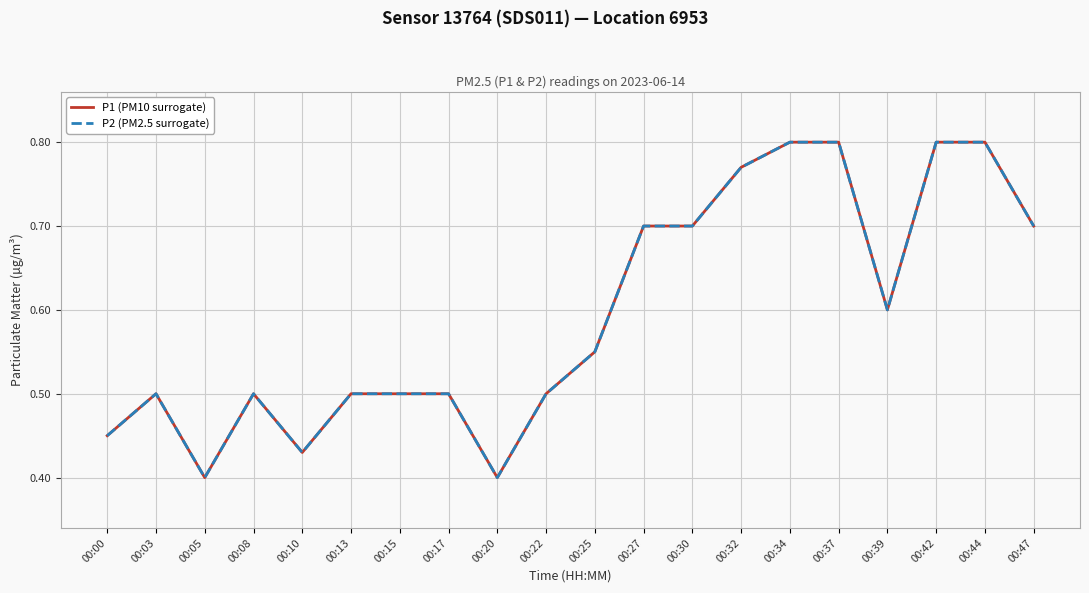

Reading right to left, extract all data points from this chart.

P1 (PM10 surrogate): 00:47=0.7	00:44=0.8	00:42=0.8	00:39=0.6	00:37=0.8	00:34=0.8	00:32=0.8	00:30=0.7	00:27=0.7	00:25=0.6	00:22=0.5	00:20=0.4	00:17=0.5	00:15=0.5	00:13=0.5	00:10=0.4	00:08=0.5	00:05=0.4	00:03=0.5	00:00=0.5
P2 (PM2.5 surrogate): 00:47=0.7	00:44=0.8	00:42=0.8	00:39=0.6	00:37=0.8	00:34=0.8	00:32=0.8	00:30=0.7	00:27=0.7	00:25=0.6	00:22=0.5	00:20=0.4	00:17=0.5	00:15=0.5	00:13=0.5	00:10=0.4	00:08=0.5	00:05=0.4	00:03=0.5	00:00=0.5